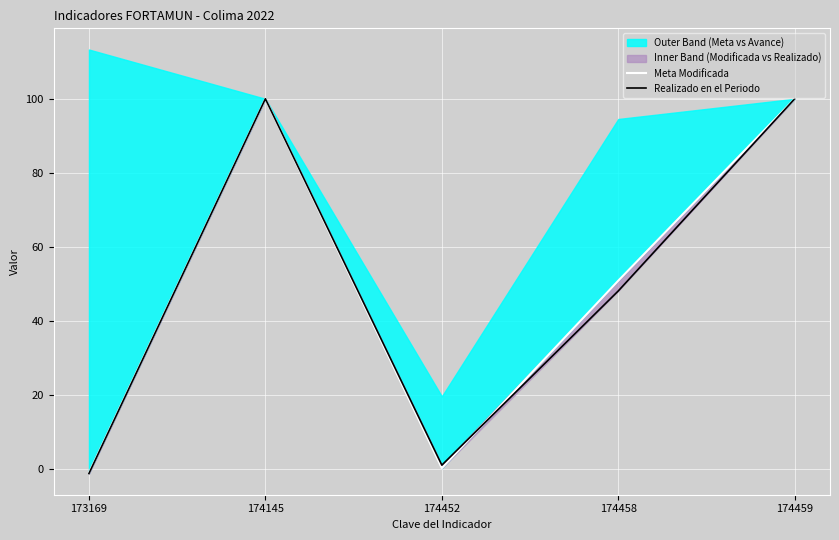

The Realizado en el Periodo series shows -1.3 at 173169. True or false?

True